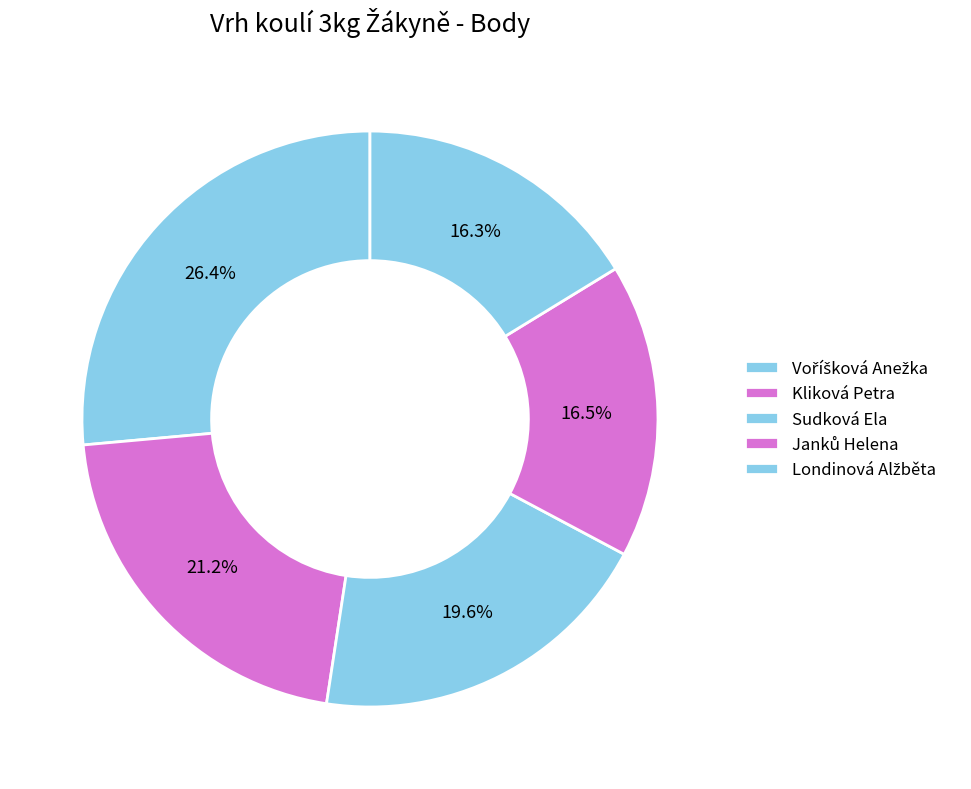

How many slices are in this pie chart?

5